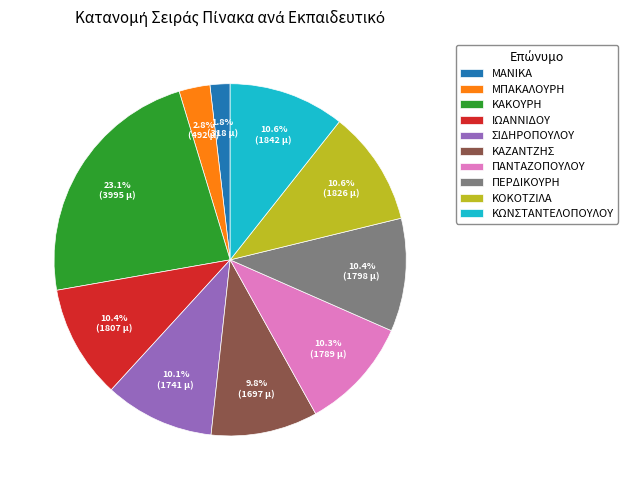

What percentage do ΚΟΚΟΤΖΙΛΑ and ΜΠΑΚΑΛΟΥΡΗ together represent?

13.4%